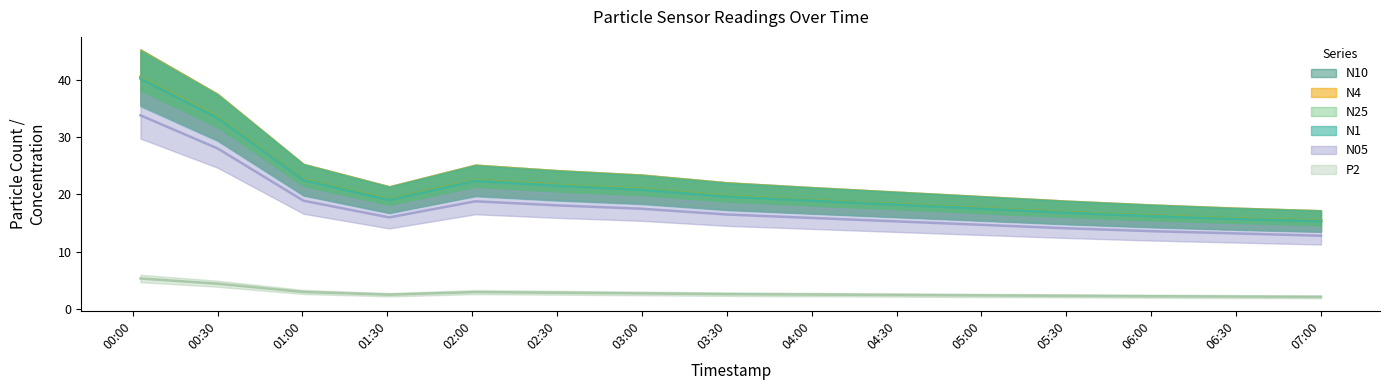

True or false: N25 and N1 cross at least once.

False